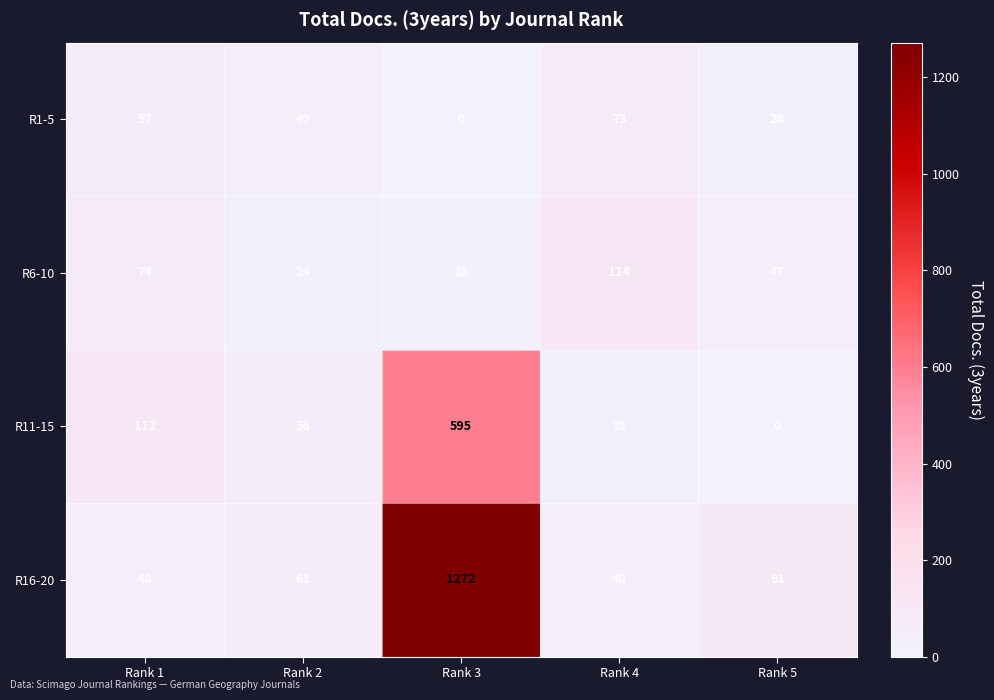

What is the sum of all R6-10 values?

287